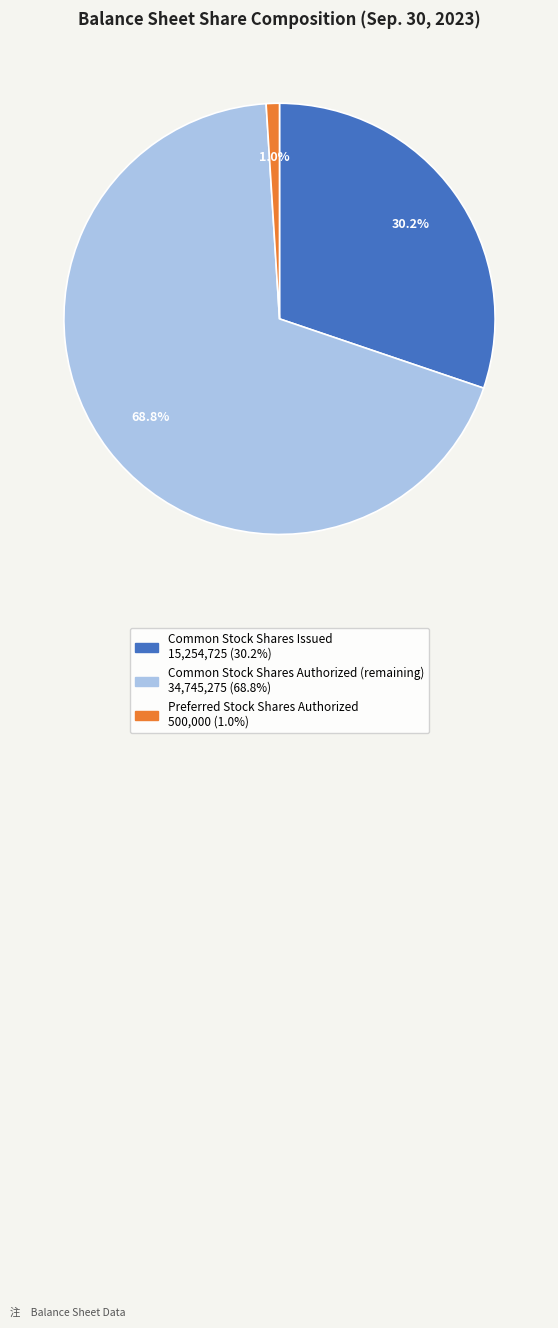

Count the number of slices in the pie.

3